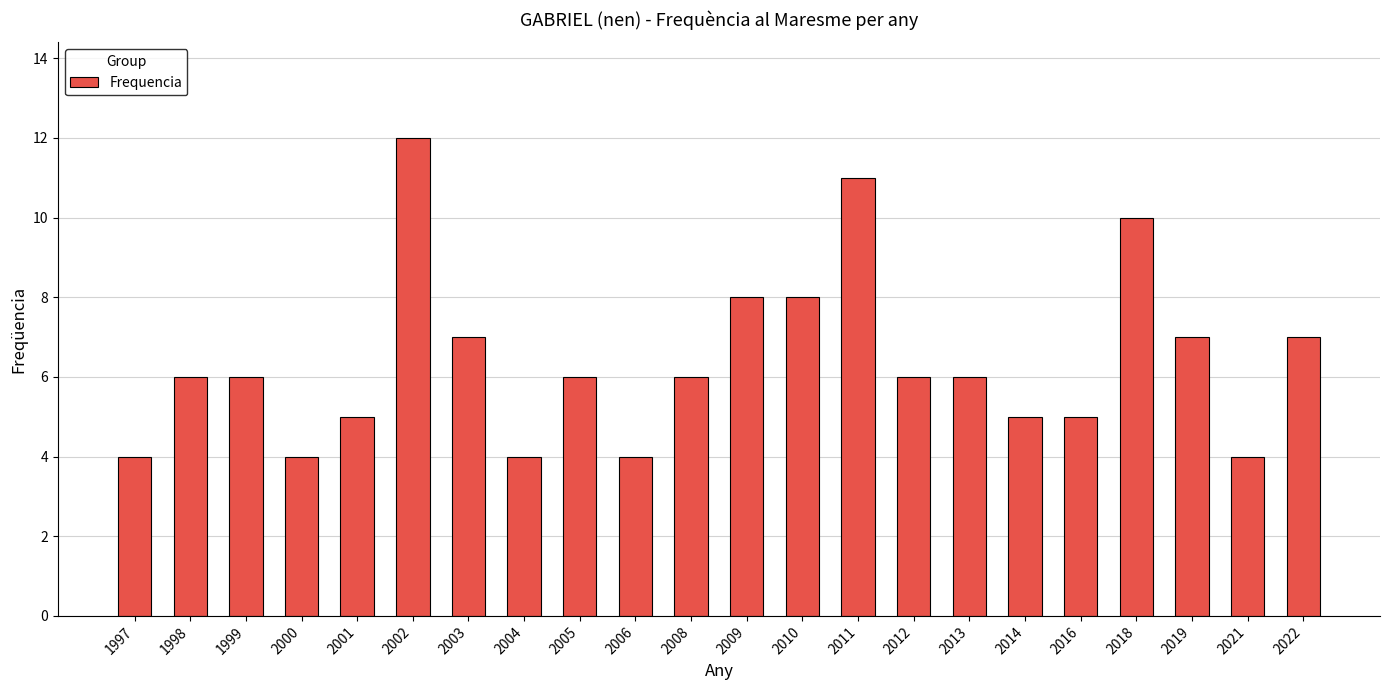

True or false: the data shows 10 at 2018.

True